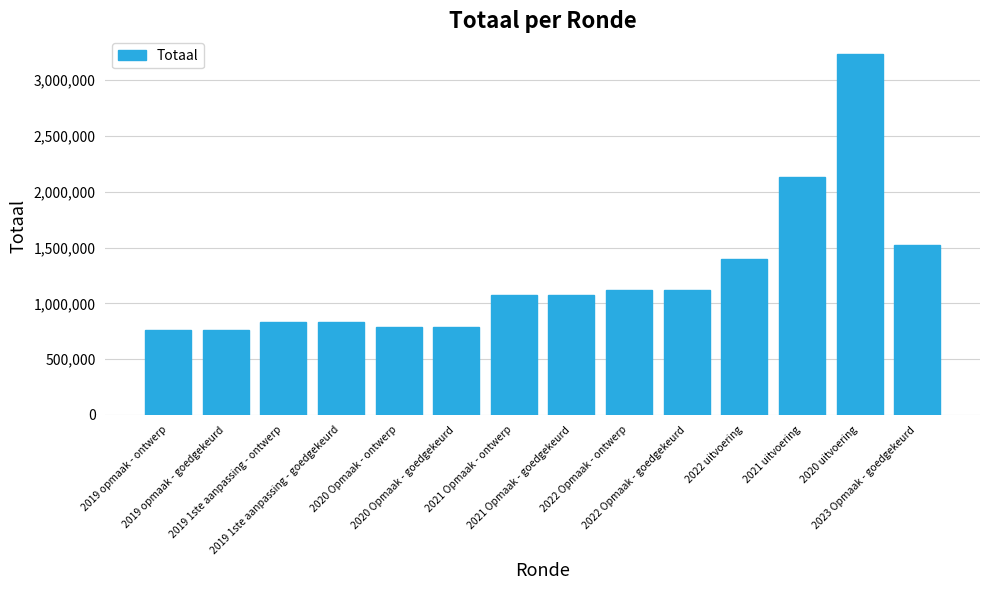

Are the bars horizontal?

No